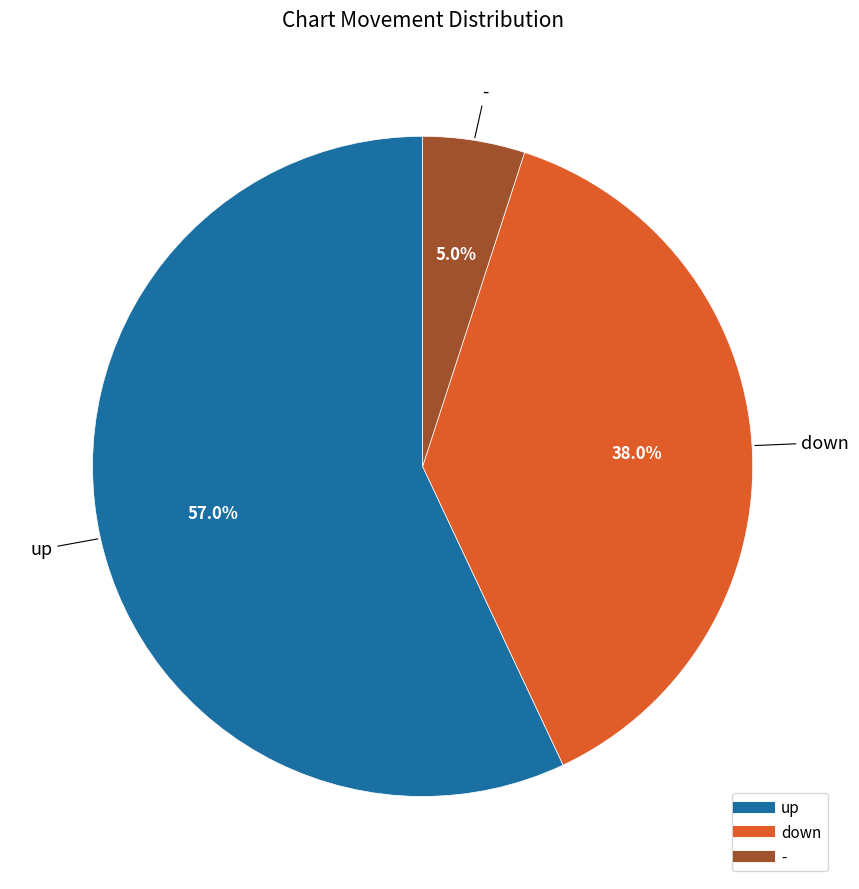

How much of the chart is everything except -?

95.0%